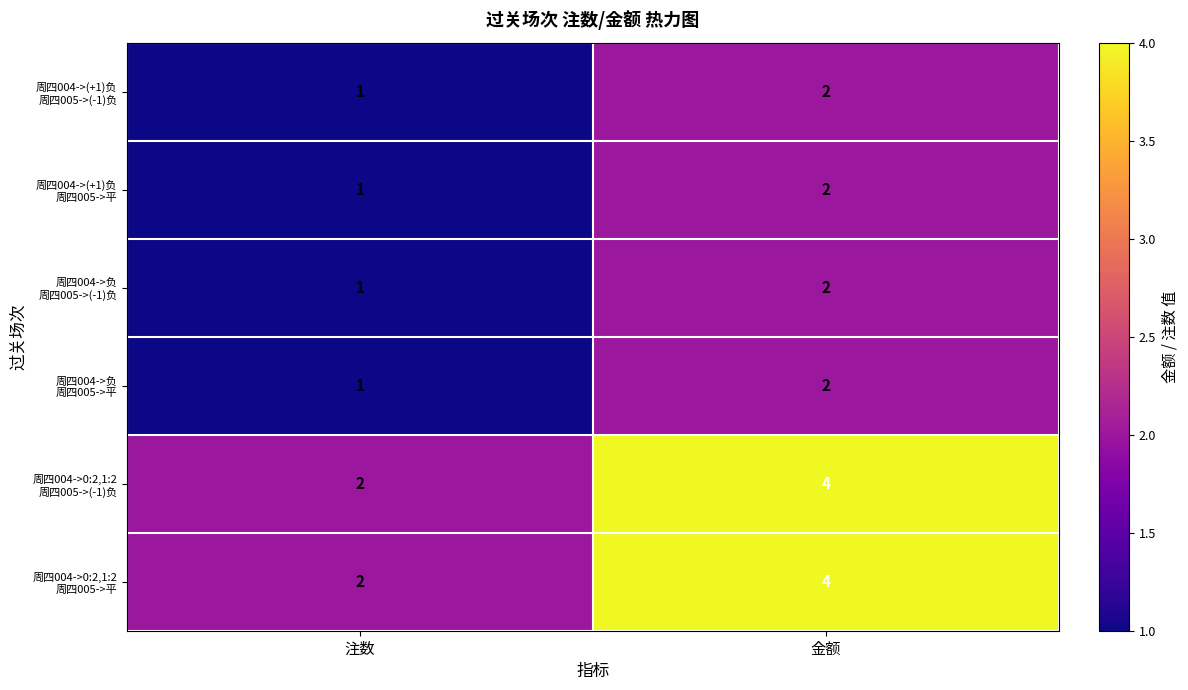

What is the minimum value shown in the chart?

1